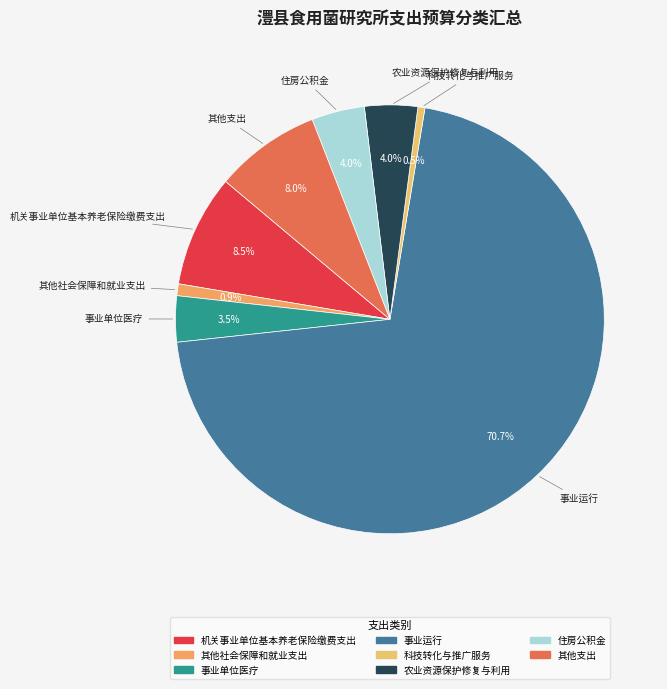

Does 机关事业单位基本养老保险缴费支出 account for over 50% of the chart?

No